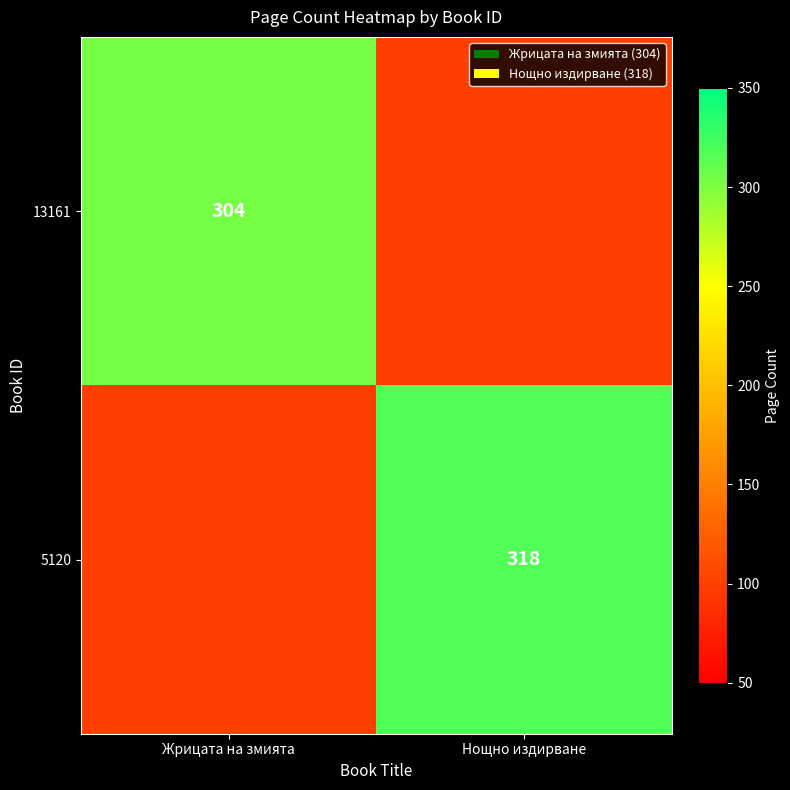

The 13161 series shows 163 at Жрицата на змията. True or false?

False